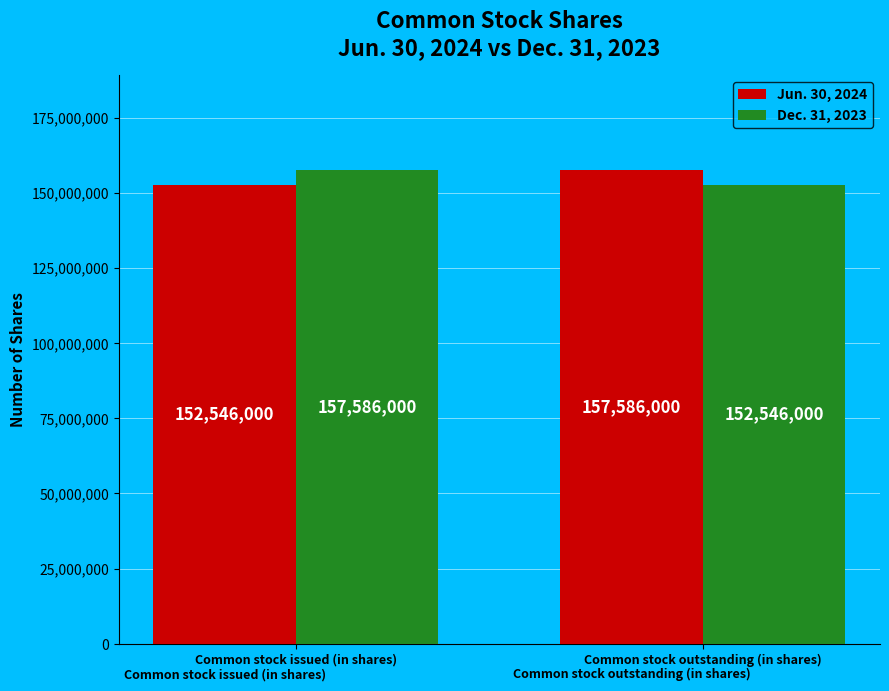

The value of Jun. 30, 2024 at Common stock issued (in shares) is 264503304. True or false?

False